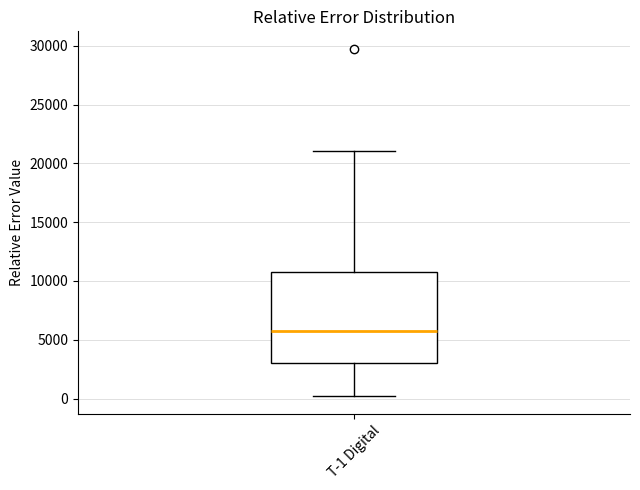

Where does the median line of the box for T-1 Digital sit on the y-axis? The values are not printed on the chart, so give them approximately, as read against the axis.

5500